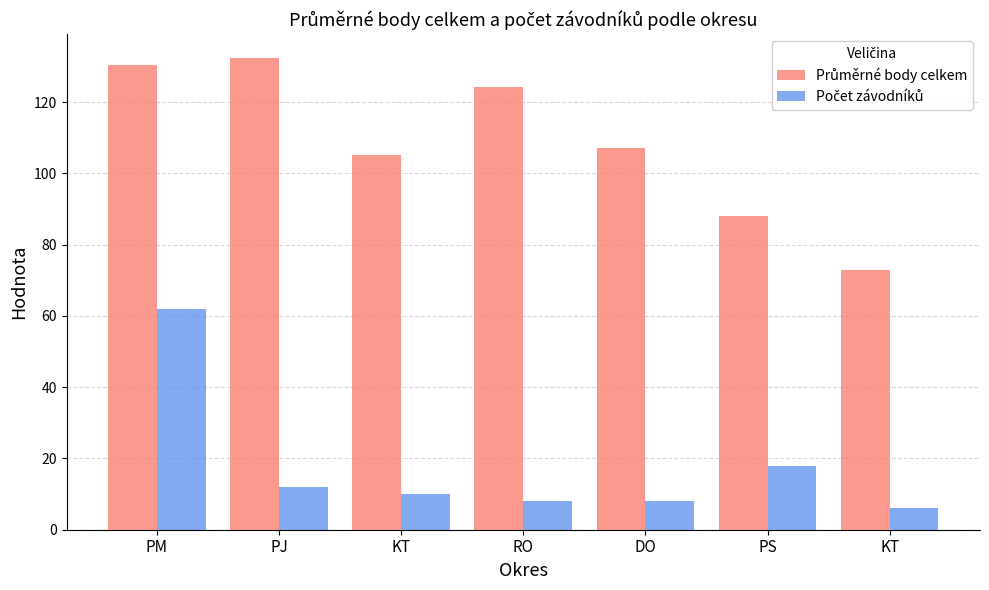

At which label does Průměrné body celkem reach its minimum?

KT